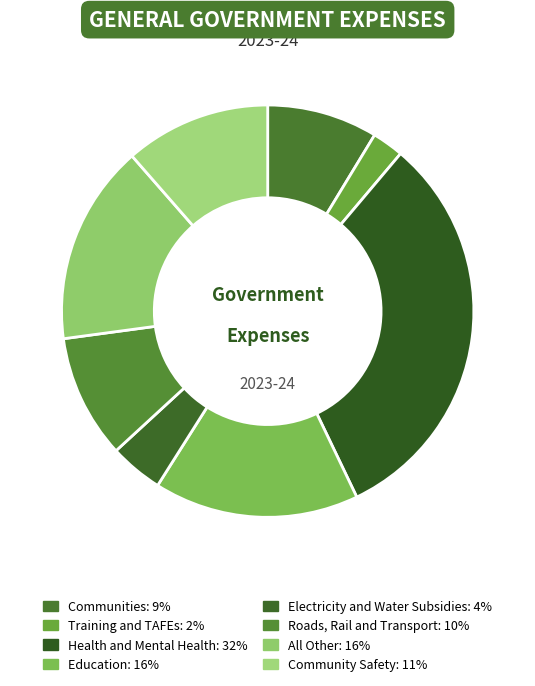

Does Electricity and Water Subsidies account for over 50% of the chart?

No